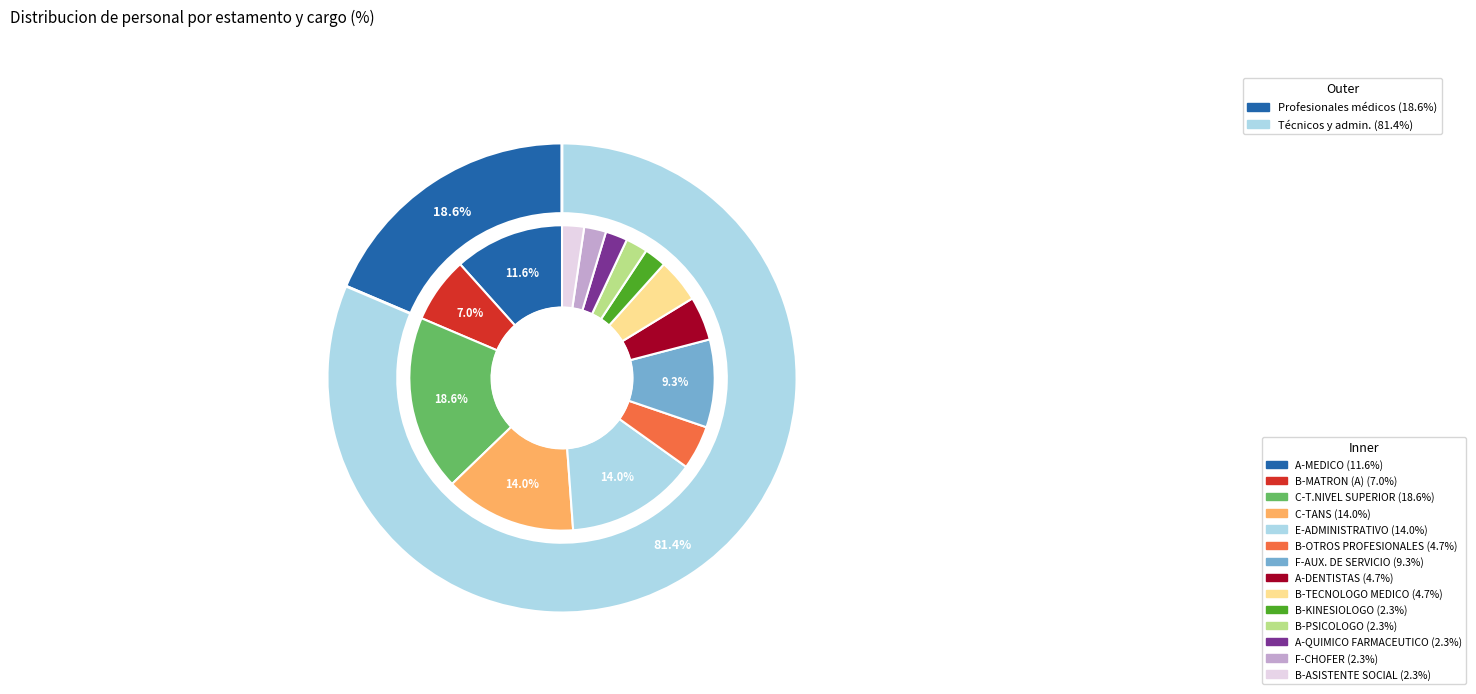

Rank the categories by value from highest to lowest.

C-T.NIVEL SUPERIOR, C-TANS, E-ADMINISTRATIVO, A-MEDICO, F-AUX. DE SERVICIO, B-MATRON (A), B-OTROS PROFESIONALES, A-DENTISTAS, B-TECNOLOGO MEDICO, B-KINESIOLOGO, B-PSICOLOGO, A-QUIMICO FARMACEUTICO, F-CHOFER, B-ASISTENTE SOCIAL